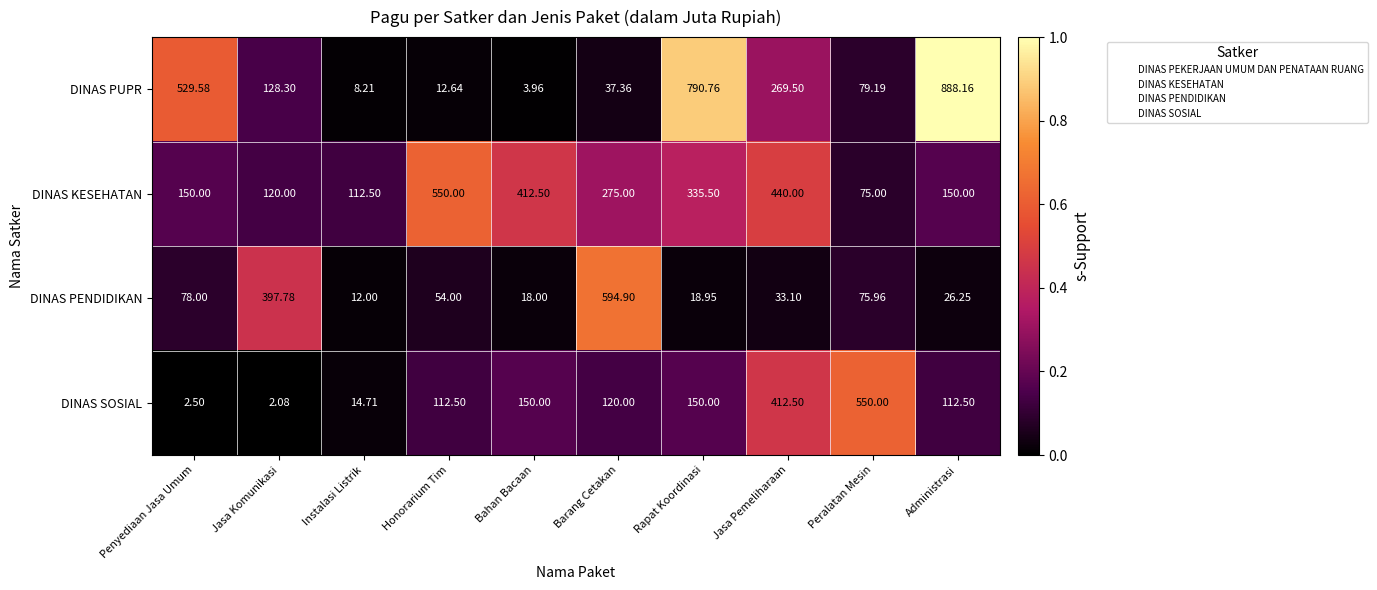

Where is DINAS PENDIDIKAN nearest to the value 303?

Jasa Komunikasi